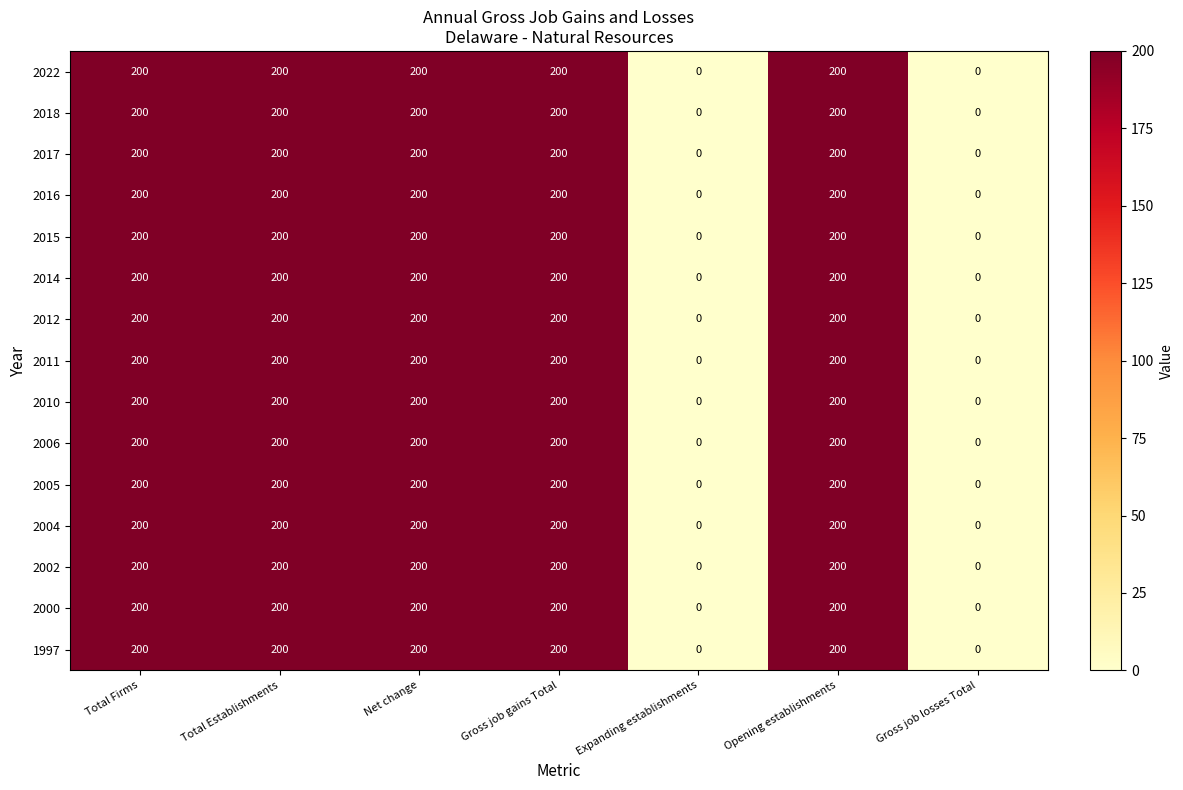

What is the maximum value for 2004?

200